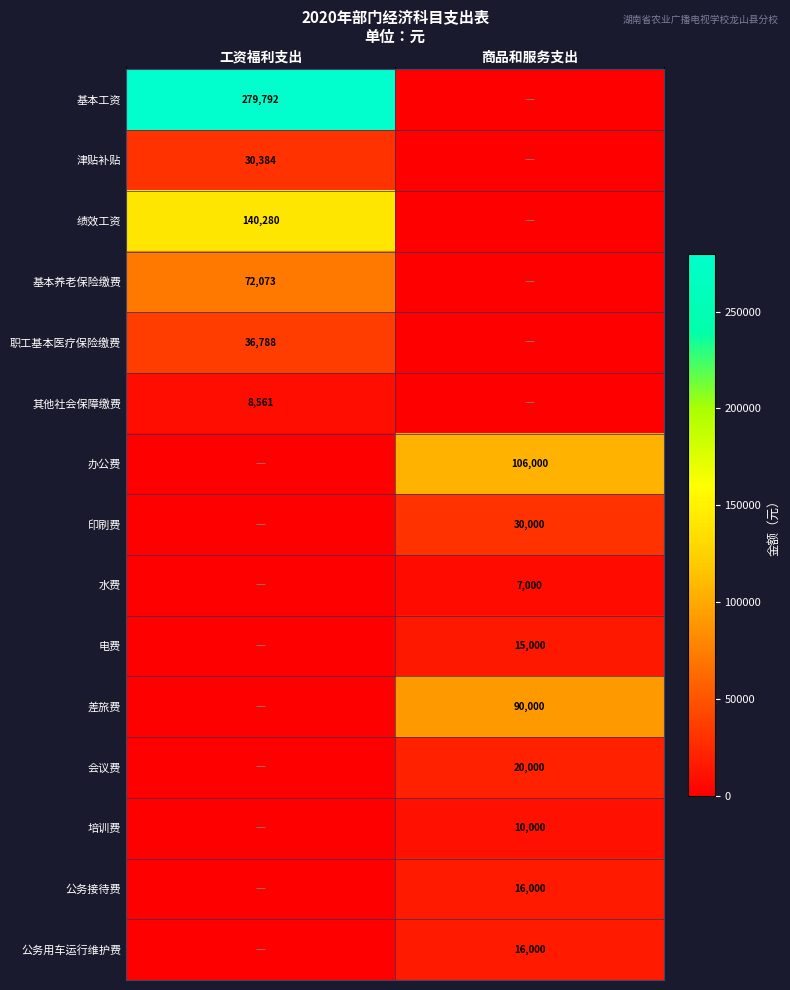

The value of 公务接待费 at 商品和服务支出 is 7899. True or false?

False